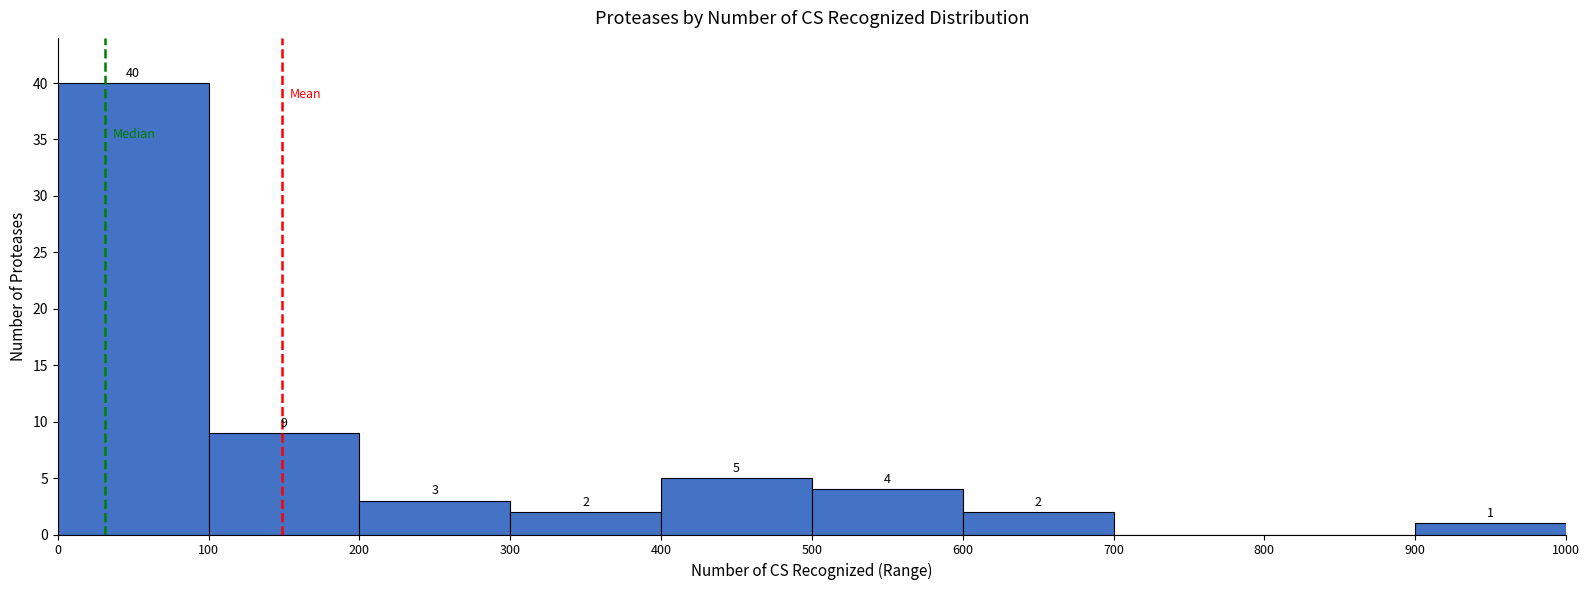

Over which range of the x-axis is the bar tallest?

0 to 100